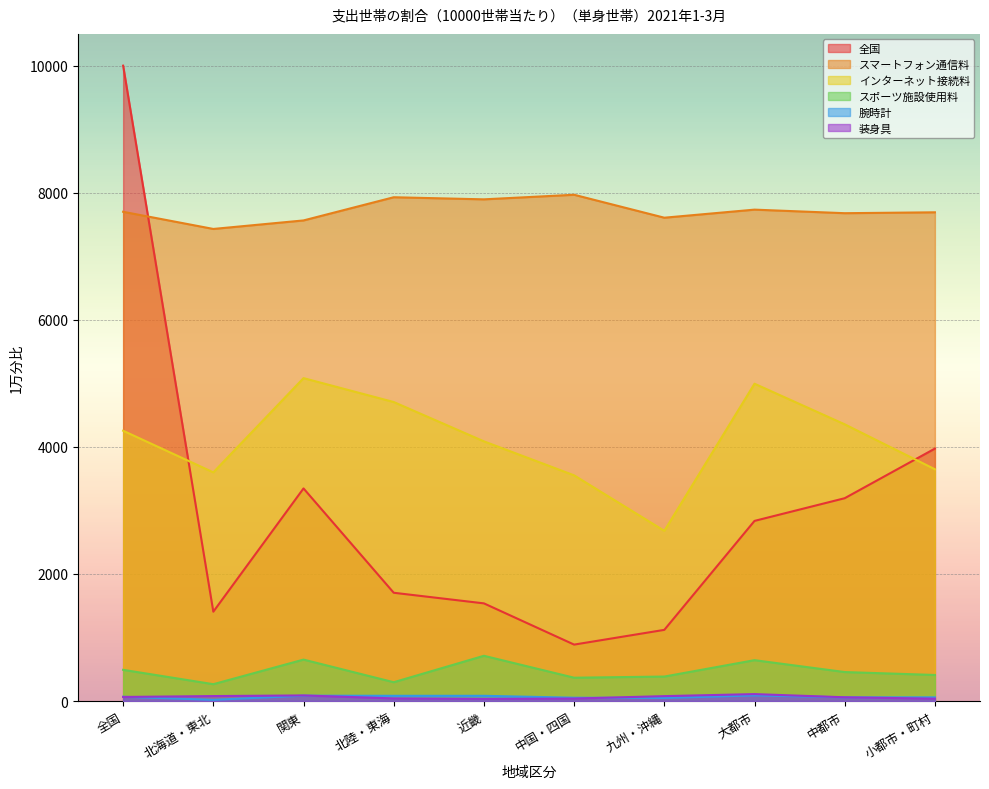

Rank the series at 近畿 from highest to lowest value.

スマートフォン通信料, インターネット接続料, 全国, スポーツ施設使用料, 腕時計, 装身具